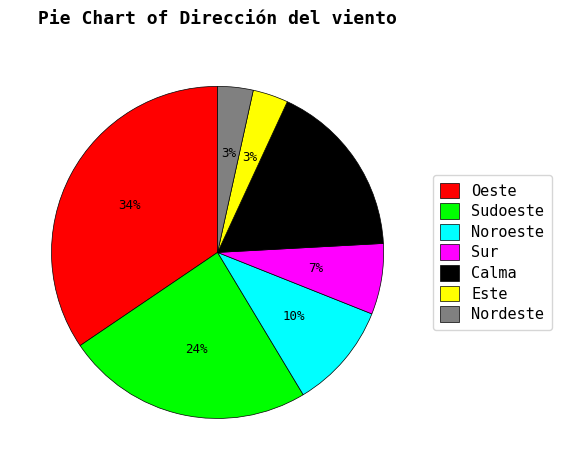

Which category has the biggest portion of the pie?

Oeste